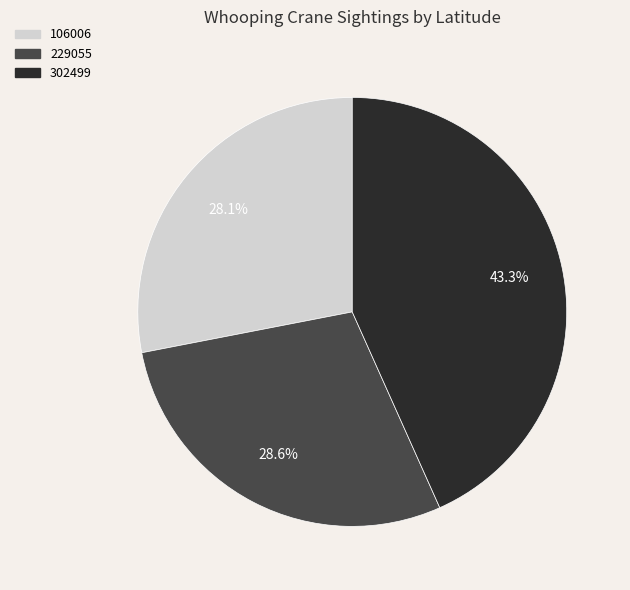

Which slice is the largest?

302499